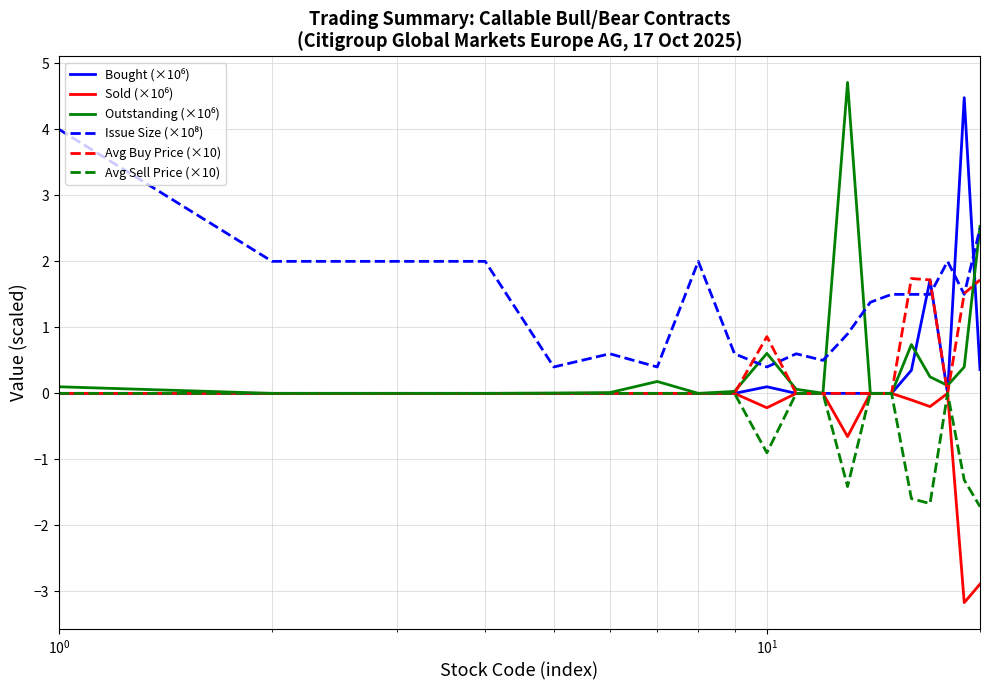

What is the highest value of the Avg Buy Price (×10) series?

1.7